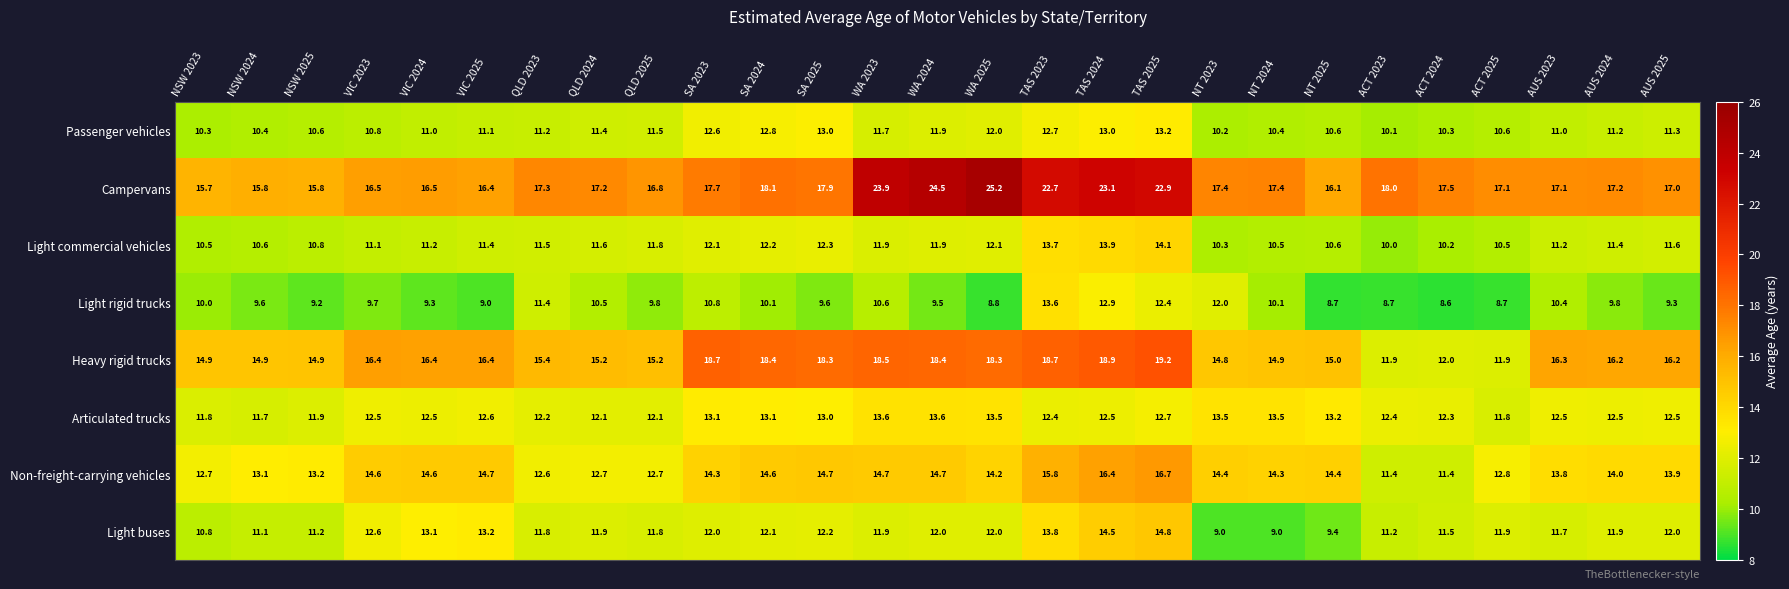

Between WA 2023 and NT 2023, which series saw the biggest shift?

Campervans